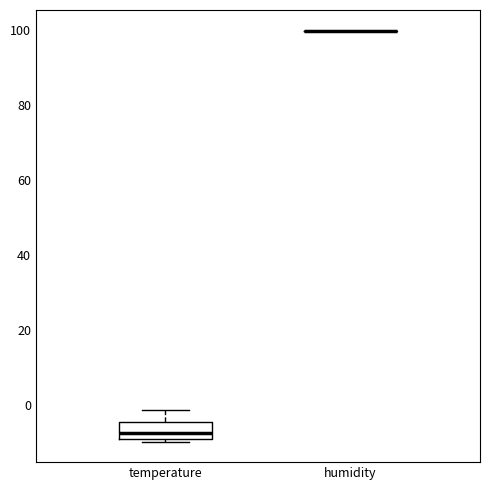

Comparing the boxes themselves (not the whiskers), which one is the tallest?

temperature